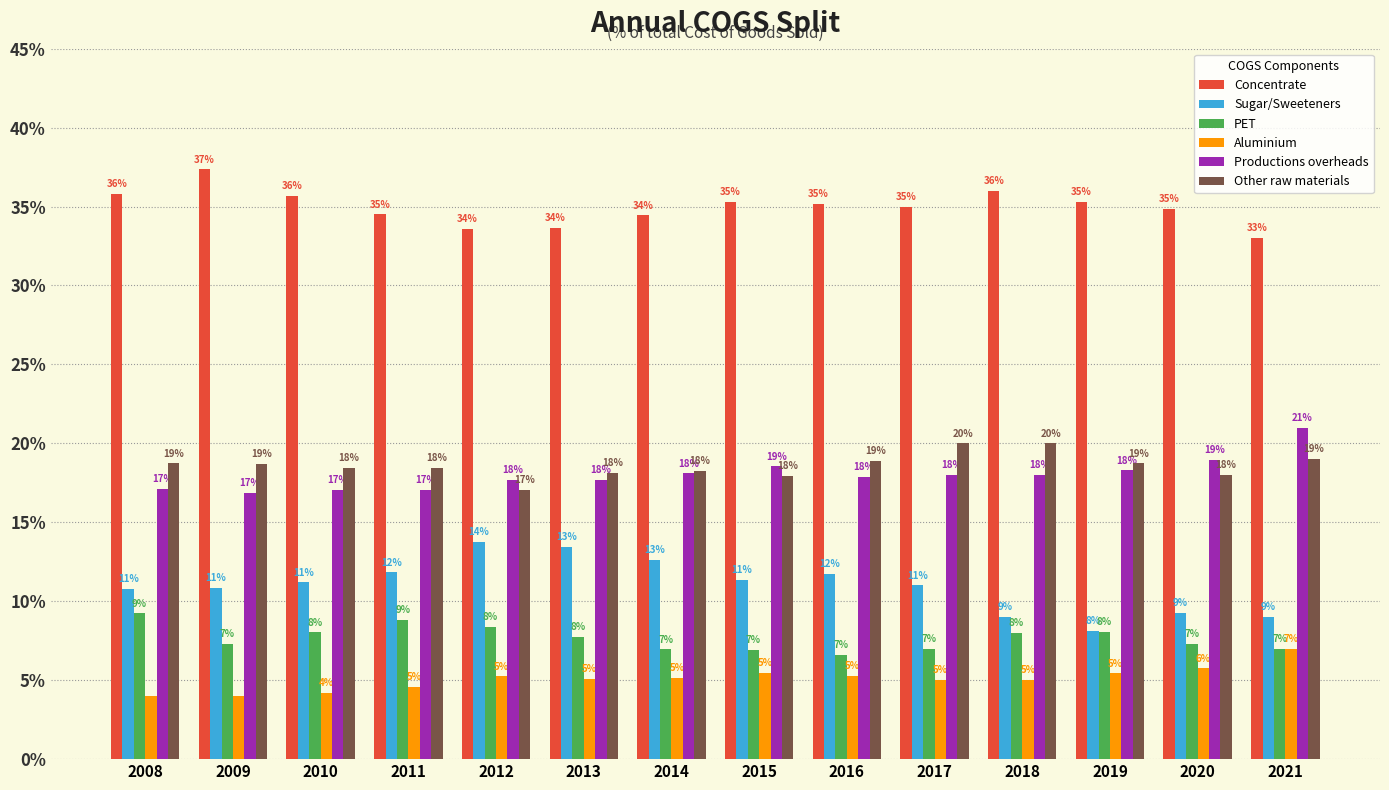

What is the average value of the Aluminium series?

0.1